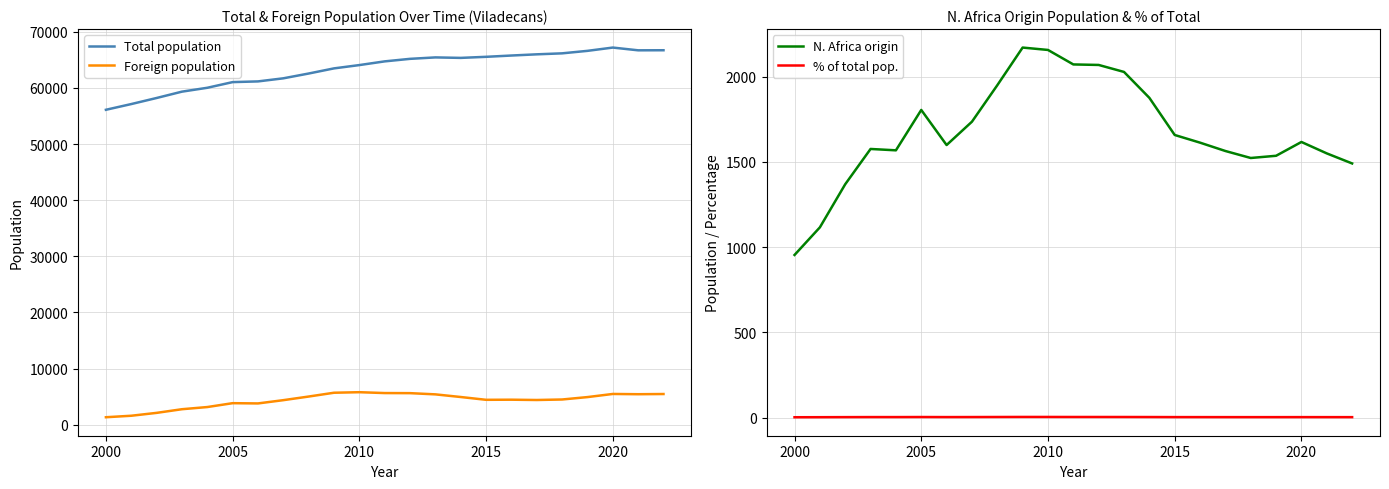

True or false: % of total pop. has a value of 3.4 at 2010.

True